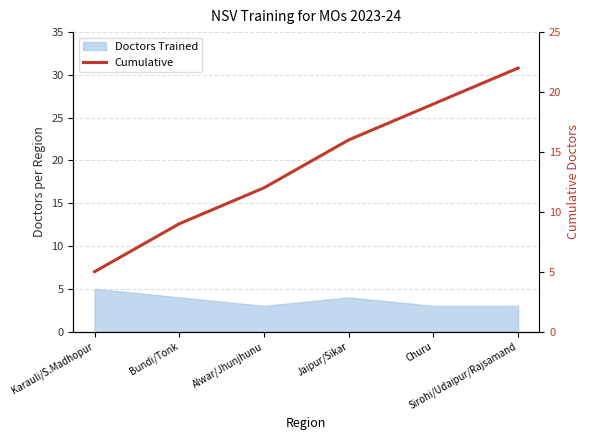

List the labels in order of value, smallest first.

Karauli/S.Madhopur, Bundi/Tonk, Alwar/Jhunjhunu, Jaipur/Sikar, Churu, Sirohi/Udaipur/Rajsamand